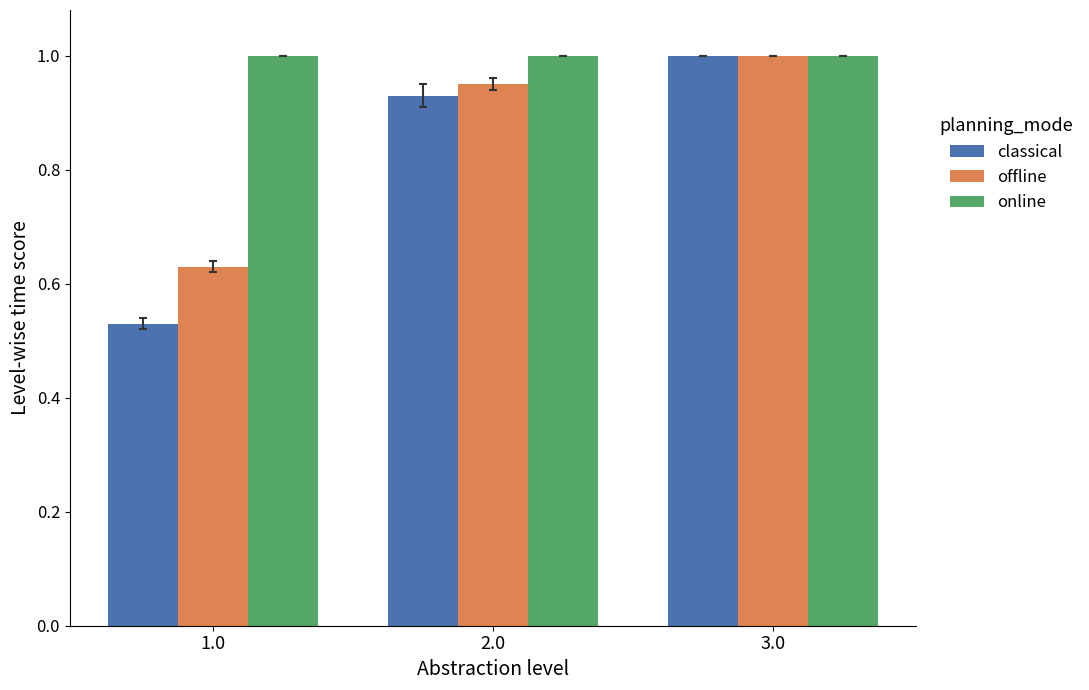

What is the sum of the classical values at 3.0 and 2.0?

1.9